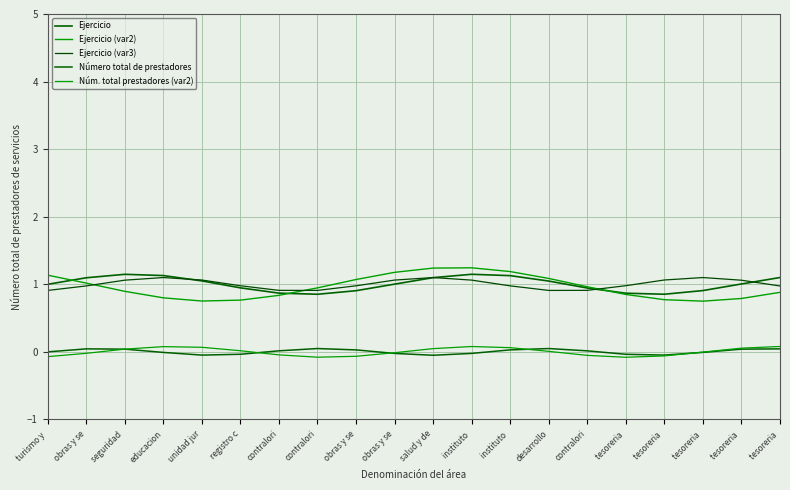

Reading left to right, extract all data points from this chart.

Ejercicio: turismo y =1.0	obras y se=1.1	seguridad =1.1	educacion=1.1	unidad jur=1.1	registro c=0.9	contralori=0.9	contralori=0.9	obras y se=0.9	obras y se=1.0	salud y de=1.1	instituto =1.1	instituto =1.1	desarrollo=1.0	contralori=0.9	tesoreria =0.9	tesoreria =0.9	tesoreria =0.9	tesoreria =1.0	tesoreria =1.1
Ejercicio (var2): turismo y =1.1	obras y se=1.0	seguridad =0.9	educacion=0.8	unidad jur=0.8	registro c=0.8	contralori=0.8	contralori=0.9	obras y se=1.1	obras y se=1.2	salud y de=1.2	instituto =1.2	instituto =1.2	desarrollo=1.1	contralori=1.0	tesoreria =0.8	tesoreria =0.8	tesoreria =0.8	tesoreria =0.8	tesoreria =0.9
Ejercicio (var3): turismo y =0.9	obras y se=1.0	seguridad =1.1	educacion=1.1	unidad jur=1.1	registro c=1.0	contralori=0.9	contralori=0.9	obras y se=1.0	obras y se=1.1	salud y de=1.1	instituto =1.1	instituto =1.0	desarrollo=0.9	contralori=0.9	tesoreria =1.0	tesoreria =1.1	tesoreria =1.1	tesoreria =1.1	tesoreria =1.0
Número total de prestadores: turismo y =0.0	obras y se=0.0	seguridad =0.0	educacion=-0.0	unidad jur=-0.0	registro c=-0.0	contralori=0.0	contralori=0.0	obras y se=0.0	obras y se=-0.0	salud y de=-0.0	instituto =-0.0	instituto =0.0	desarrollo=0.0	contralori=0.0	tesoreria =-0.0	tesoreria =-0.0	tesoreria =-0.0	tesoreria =0.0	tesoreria =0.0
Núm. total prestadores (var2): turismo y =-0.1	obras y se=-0.0	seguridad =0.0	educacion=0.1	unidad jur=0.1	registro c=0.0	contralori=-0.0	contralori=-0.1	obras y se=-0.1	obras y se=-0.0	salud y de=0.0	instituto =0.1	instituto =0.1	desarrollo=0.0	contralori=-0.1	tesoreria =-0.1	tesoreria =-0.1	tesoreria =-0.0	tesoreria =0.1	tesoreria =0.1